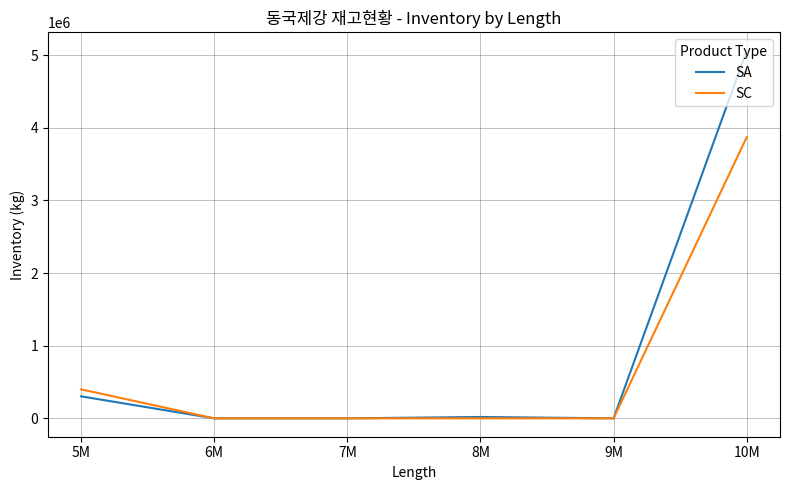

List the series in order of their peak value, highest first.

SA, SC